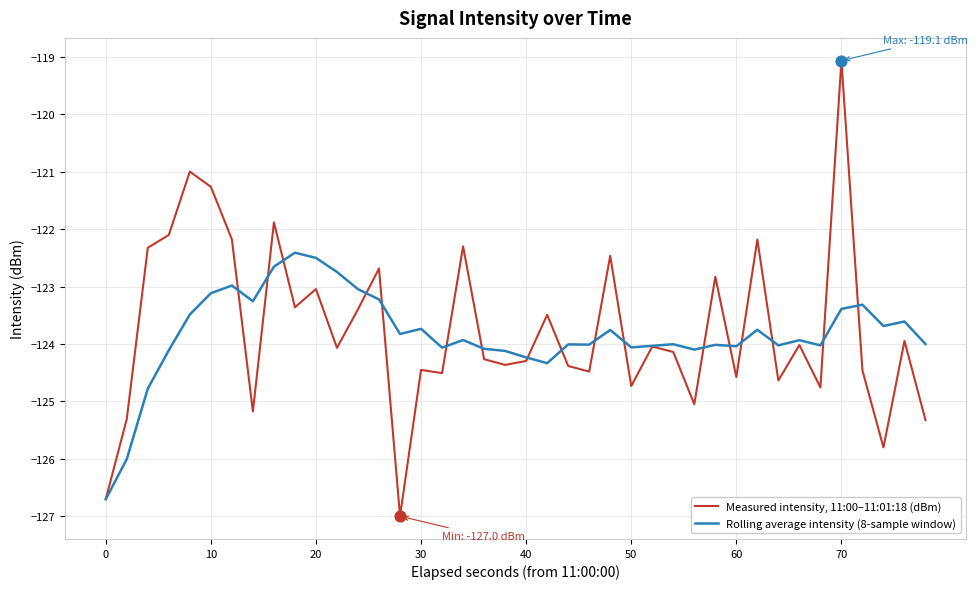

At how many categories does at least one series exceed -122?

4